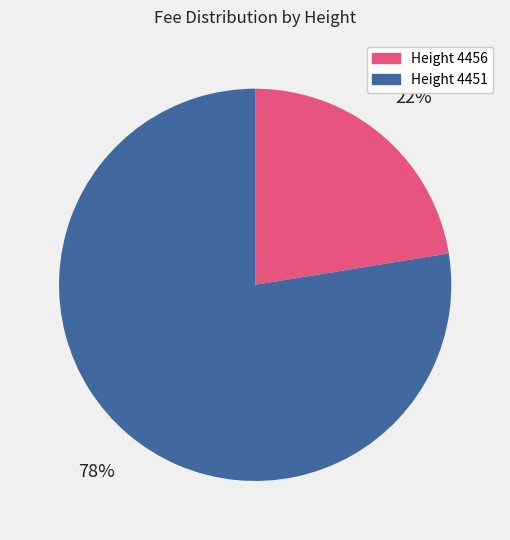

Which has a higher value, Height 4456 or Height 4451?

Height 4451